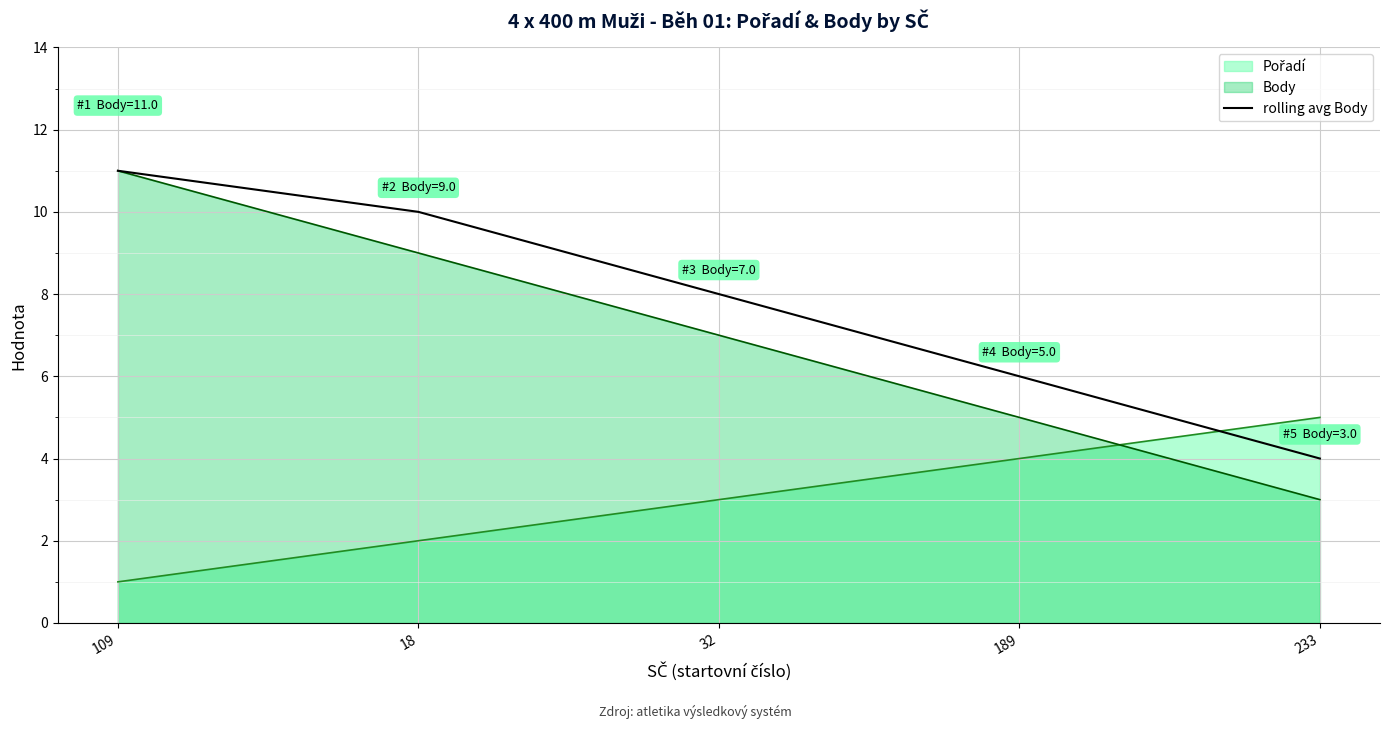

How many categories are shown in the chart?

5